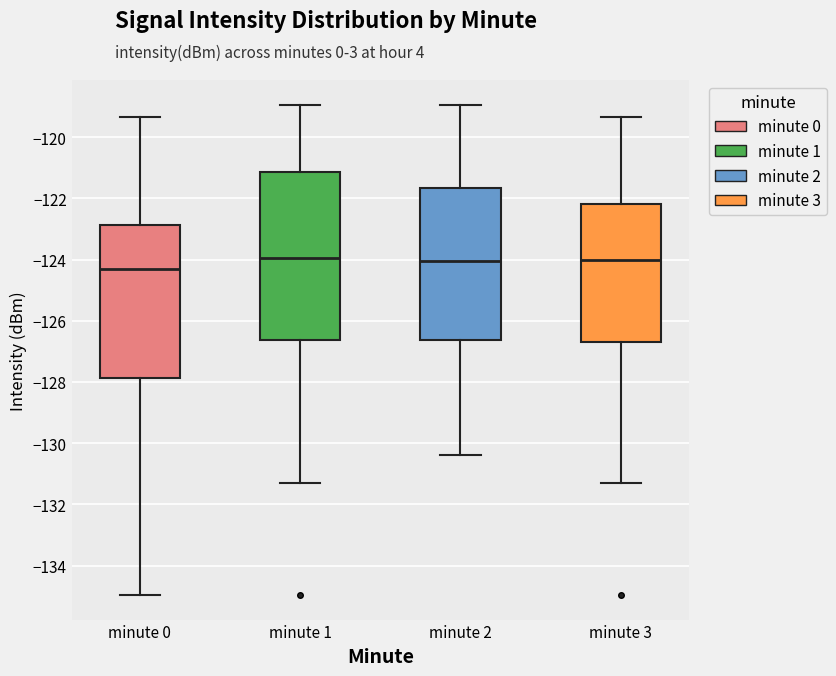

Where does the lower whisker of the box for minute 2 end on the y-axis? The values are not printed on the chart, so give them approximately, as read against the axis.

-130.4